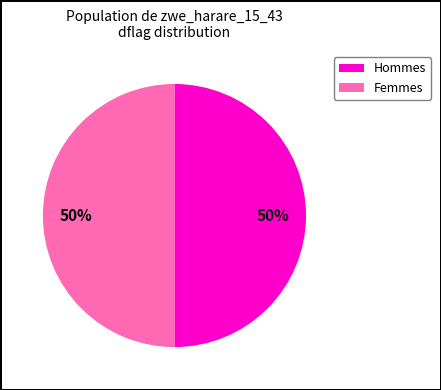

To the nearest percent, what is the average slice percentage?

50%